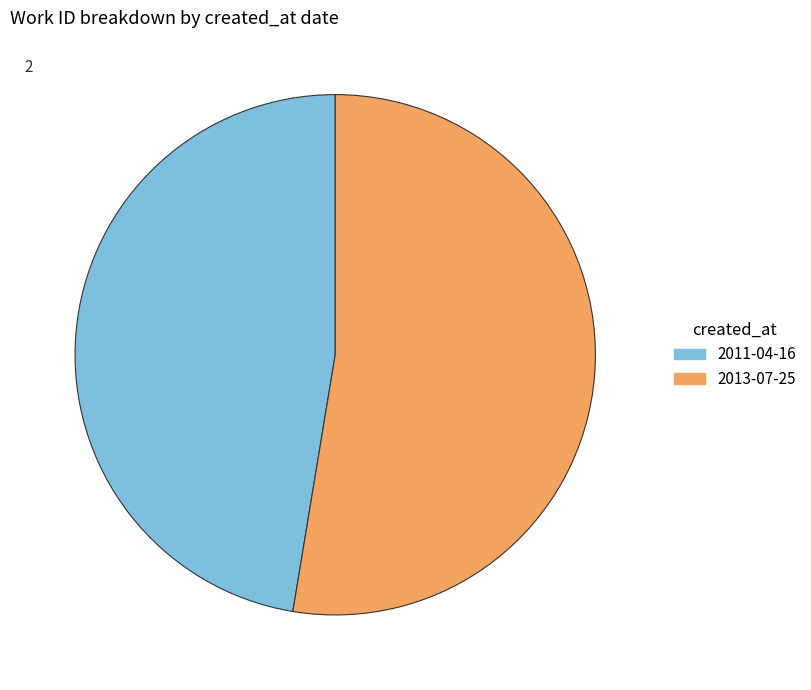

Which category accounts for the majority?

2013-07-25